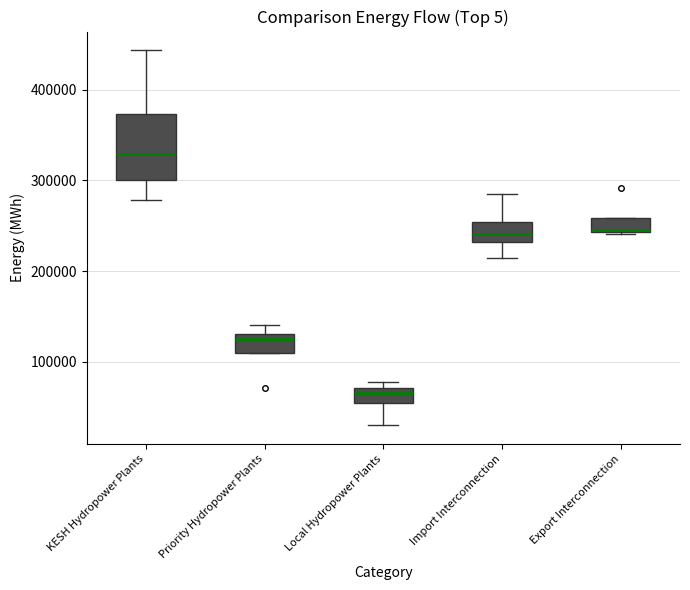

Reading left to right, transcribe this box plot: for each box, give where its median line is, the range the box spans, and where its two whiskers end, as read against the y-axis. The values are not printed on the chart, so give them approximately, as read against the axis.

KESH Hydropower Plants: median 330000, box 300000 to 370000, whiskers 280000 to 440000
Priority Hydropower Plants: median 120000, box 110000 to 130000, whiskers 110000 to 140000
Local Hydropower Plants: median 70000 (just below the box's upper edge), box 50000 to 70000, whiskers 30000 to 80000
Import Interconnection: median 240000, box 230000 to 250000, whiskers 210000 to 290000
Export Interconnection: median 250000, box 240000 to 260000, whiskers 240000 to 260000